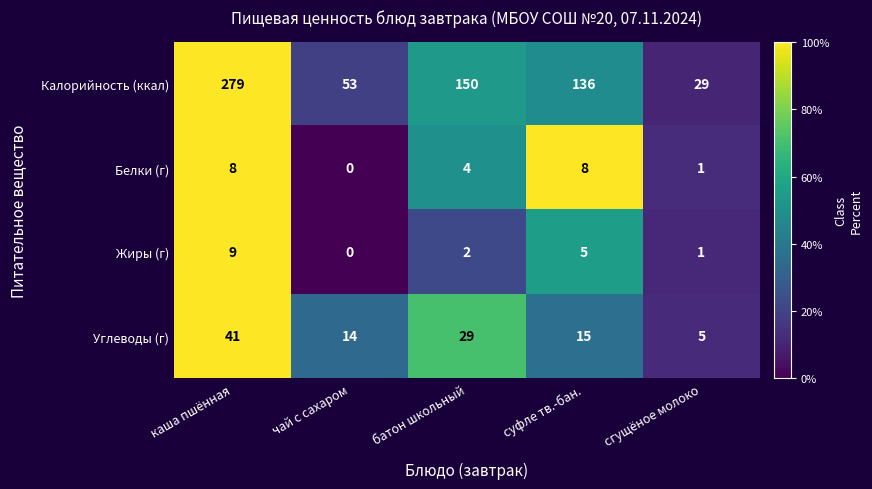

Reading right to left, what are all the values shown in this chart?

Калорийность (ккал): сгущёное молоко=29	суфле тв.-бан.=136	батон школьный=150	чай с сахаром=53	каша пшённая=279
Белки (г): сгущёное молоко=1	суфле тв.-бан.=8	батон школьный=4	чай с сахаром=0	каша пшённая=8
Жиры (г): сгущёное молоко=1	суфле тв.-бан.=5	батон школьный=2	чай с сахаром=0	каша пшённая=9
Углеводы (г): сгущёное молоко=5	суфле тв.-бан.=15	батон школьный=29	чай с сахаром=14	каша пшённая=41